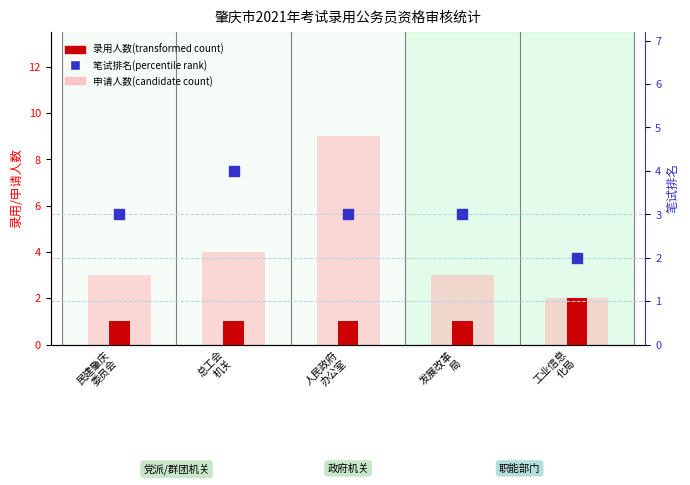

What is the total value across all series at 总工会
机关?

9